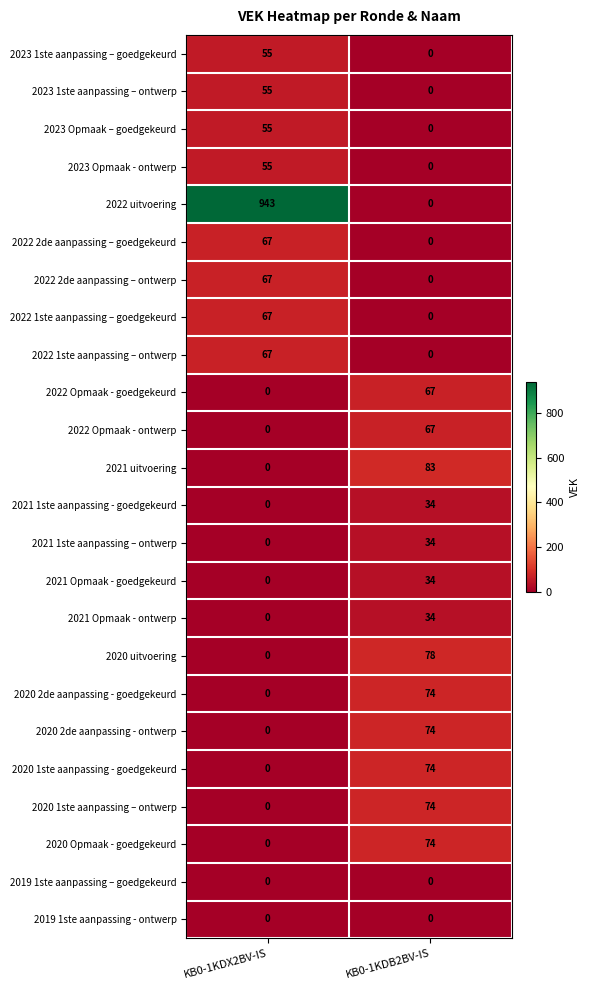

Between KB0-1KDX2BV-IS and KB0-1KDB2BV-IS, which series saw the biggest shift?

2022 uitvoering